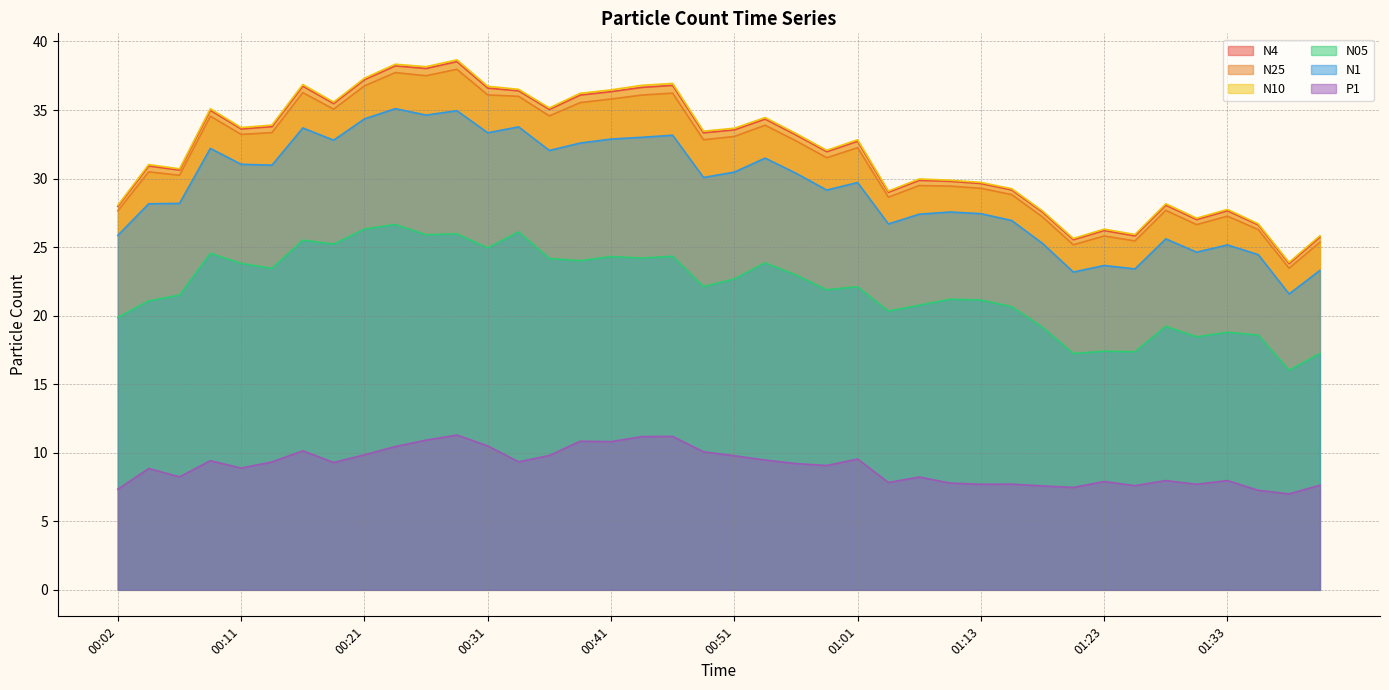

How many values in the N4 series are below 33?

20